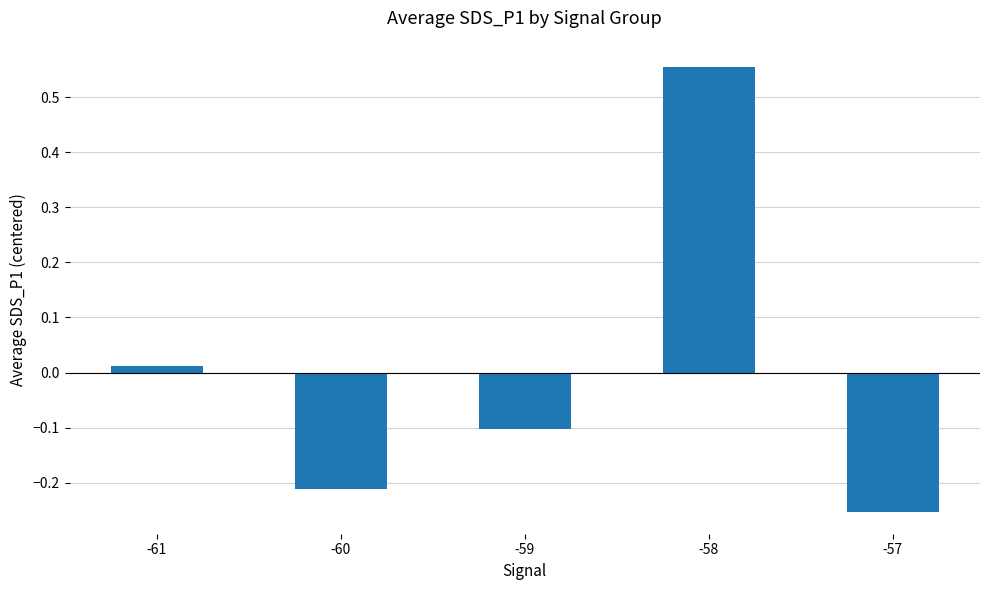

List the labels in order of value, largest first.

-58, -61, -59, -60, -57